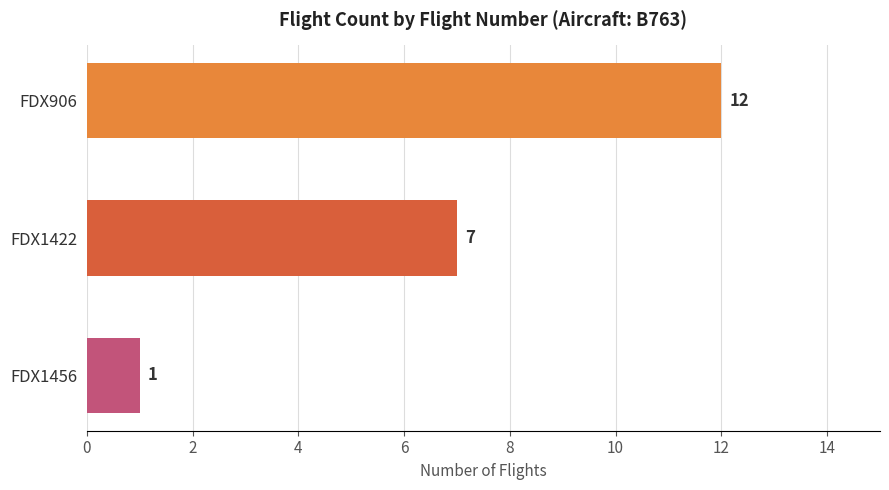

Reading bottom to top, list all the values displayed in this chart.

FDX1456=1	FDX1422=7	FDX906=12